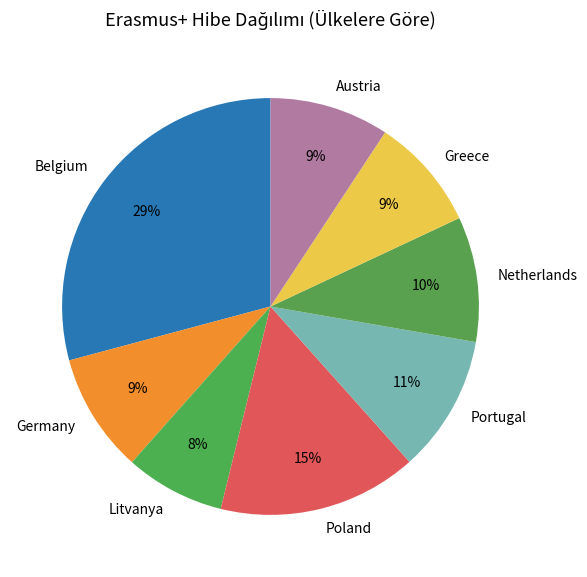

True or false: Austria accounts for 1% of the total.

False